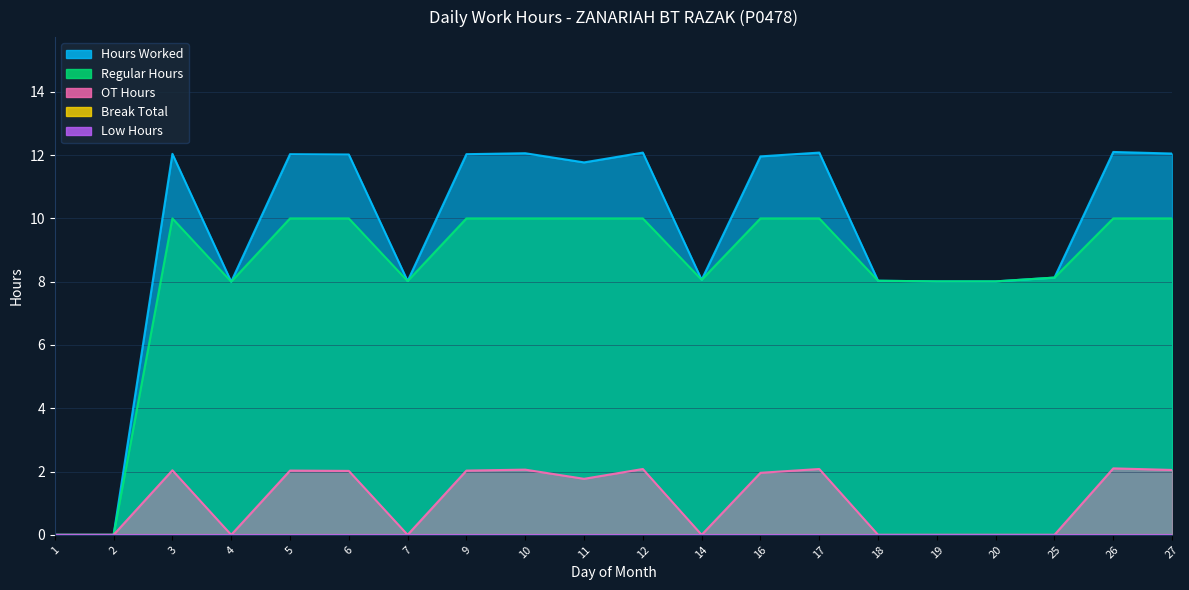

At which category does OT Hours reach its first local valley?

4